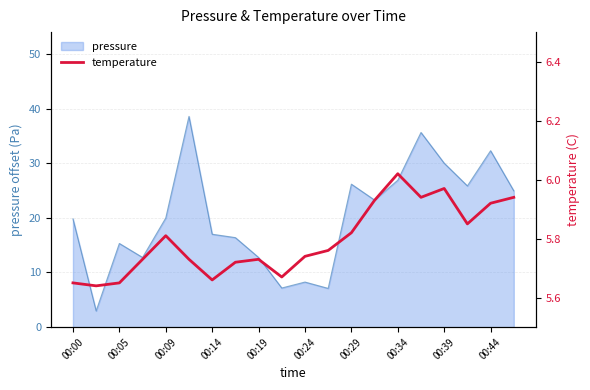

What is the maximum value for pressure?

38.6